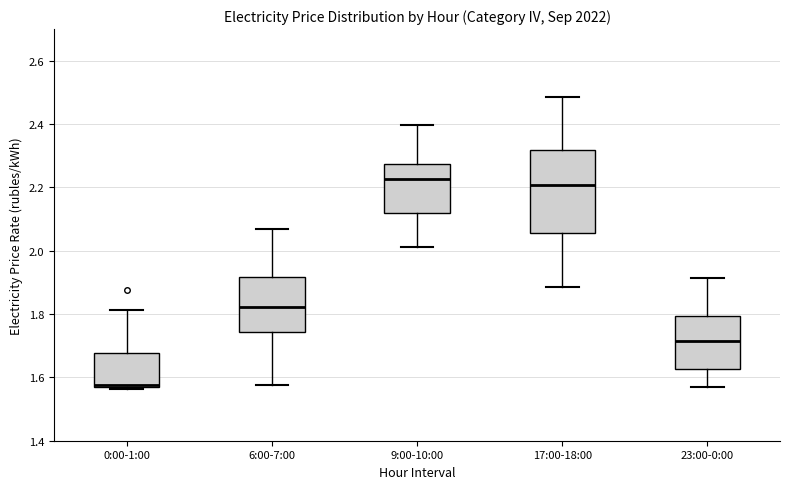

Where does the median line of the box for 9:00-10:00 sit on the y-axis? The values are not printed on the chart, so give them approximately, as read against the axis.

2.22